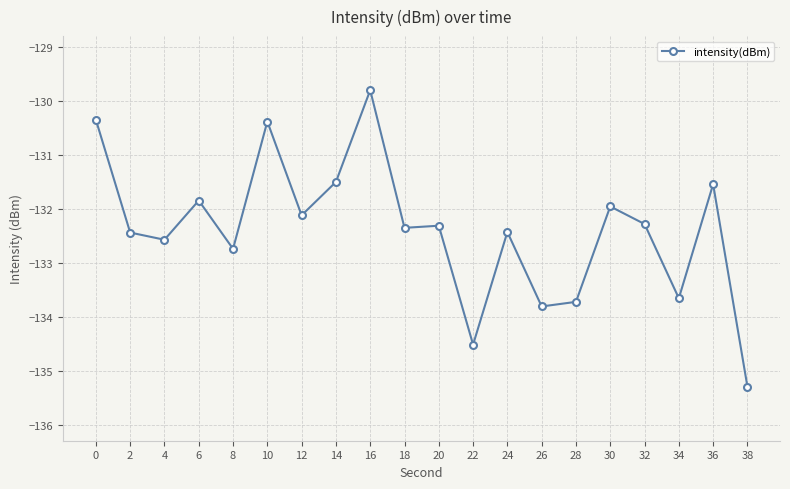

Reading left to right, list all the values displayed in this chart.

0=-130.4	2=-132.4	4=-132.6	6=-131.8	8=-132.7	10=-130.4	12=-132.1	14=-131.5	16=-129.8	18=-132.4	20=-132.3	22=-134.5	24=-132.4	26=-133.8	28=-133.7	30=-132.0	32=-132.3	34=-133.7	36=-131.5	38=-135.3